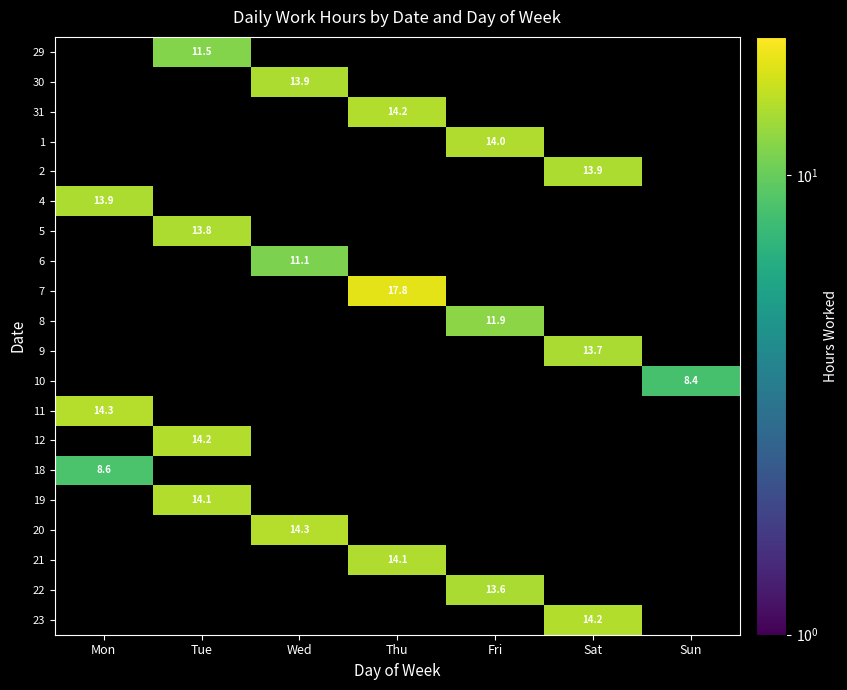

Which has a higher value, Sun or Thu?

Thu